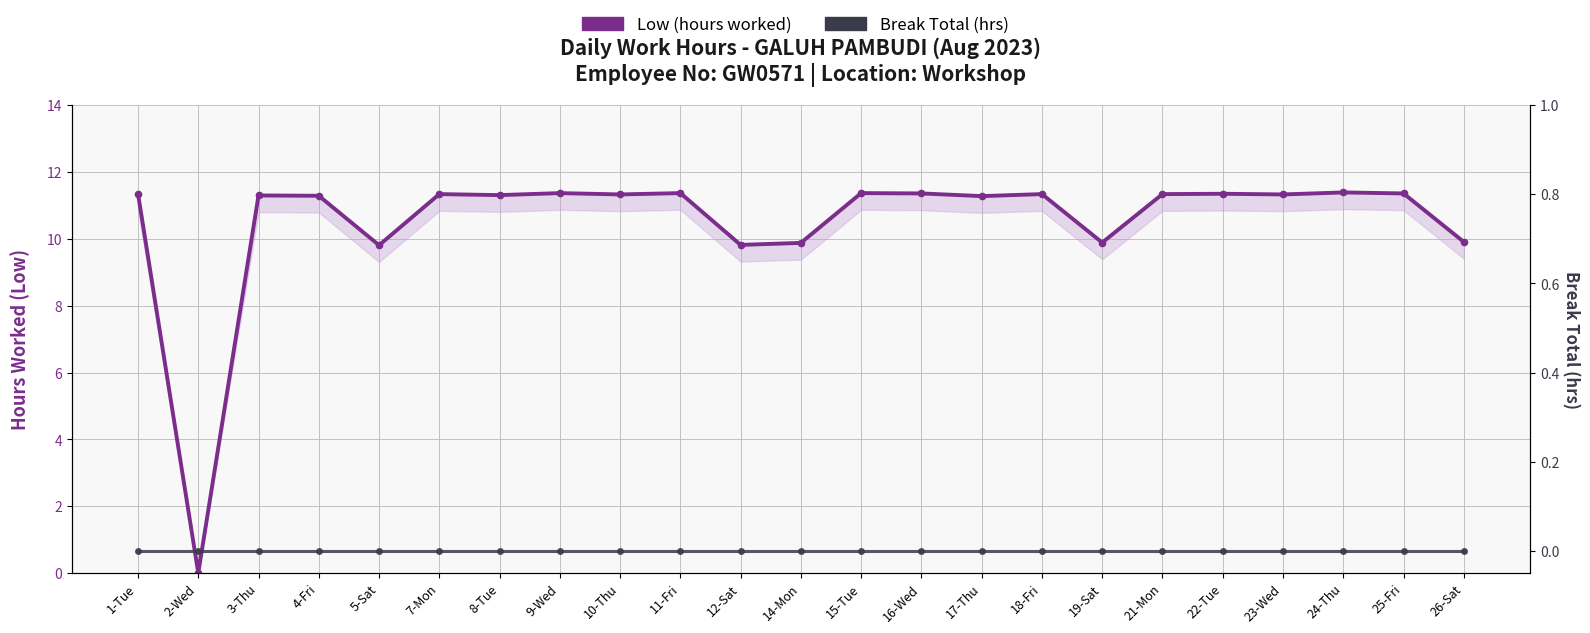

What is the difference between the highest and lowest values at 10-Thu?

11.3